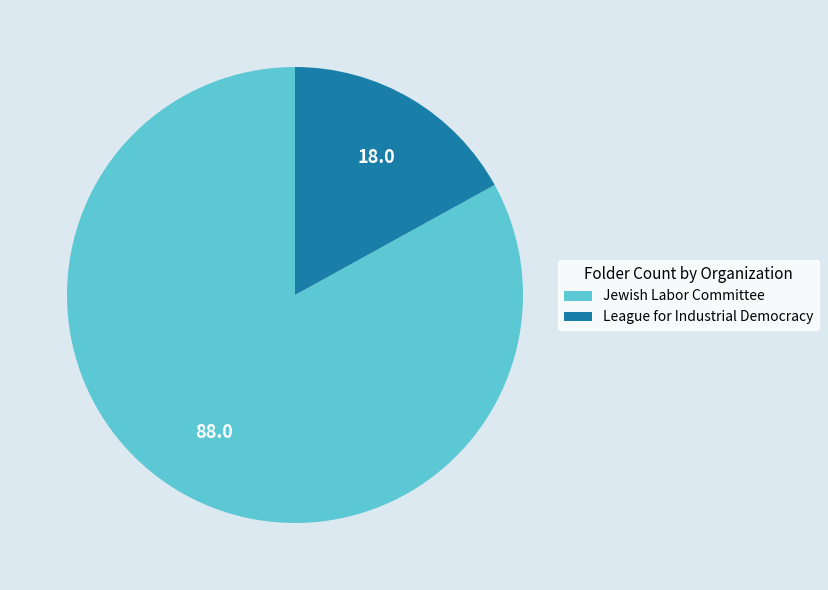

Between Jewish Labor Committee and League for Industrial Democracy, which is larger?

Jewish Labor Committee